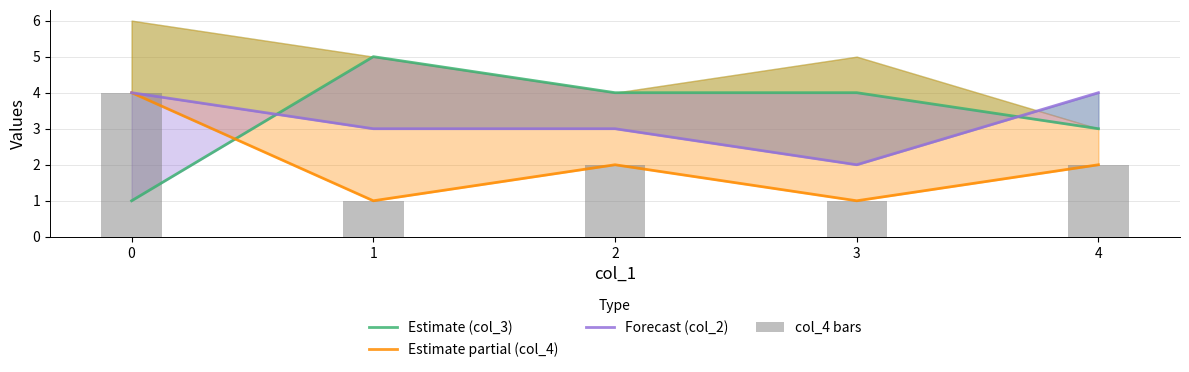

Which series has the largest range (max minus min)?

Estimate (col_3)